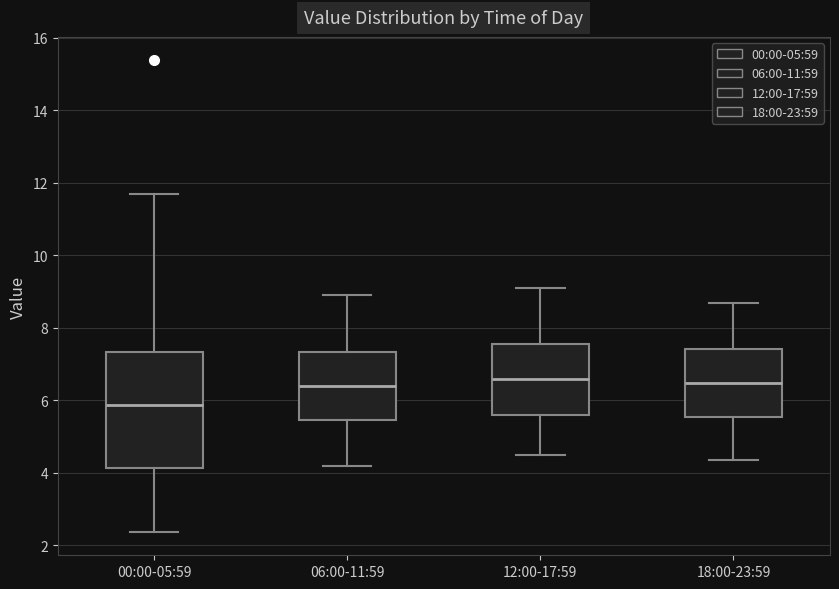

Reading left to right, read every box against the y-axis: the position of its median line, the range the box covers, and the ends of its whiskers. The values are not printed on the chart, so give them approximately, as read against the axis.

00:00-05:59: median 5.8, box 4.2 to 7.4, whiskers 2.4 to 11.8
06:00-11:59: median 6.4, box 5.4 to 7.4, whiskers 4.2 to 9.0
12:00-17:59: median 6.6, box 5.6 to 7.6, whiskers 4.6 to 9.2
18:00-23:59: median 6.4, box 5.6 to 7.4, whiskers 4.4 to 8.8